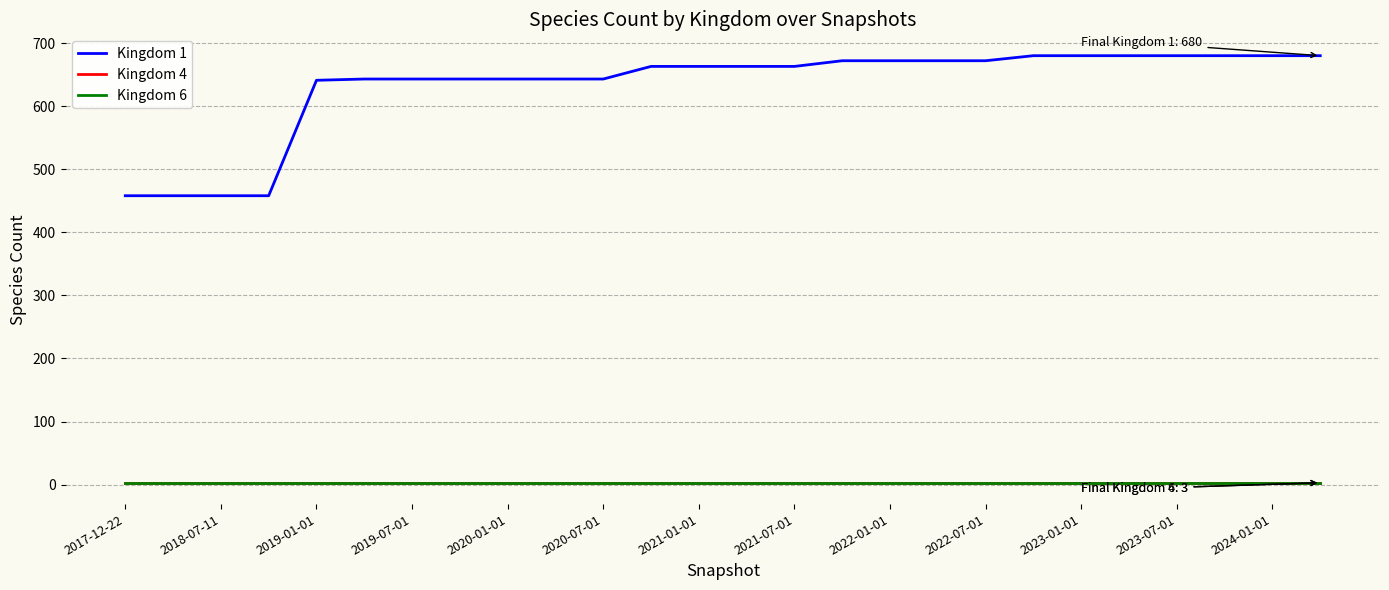

How many lines are shown in the chart?

3